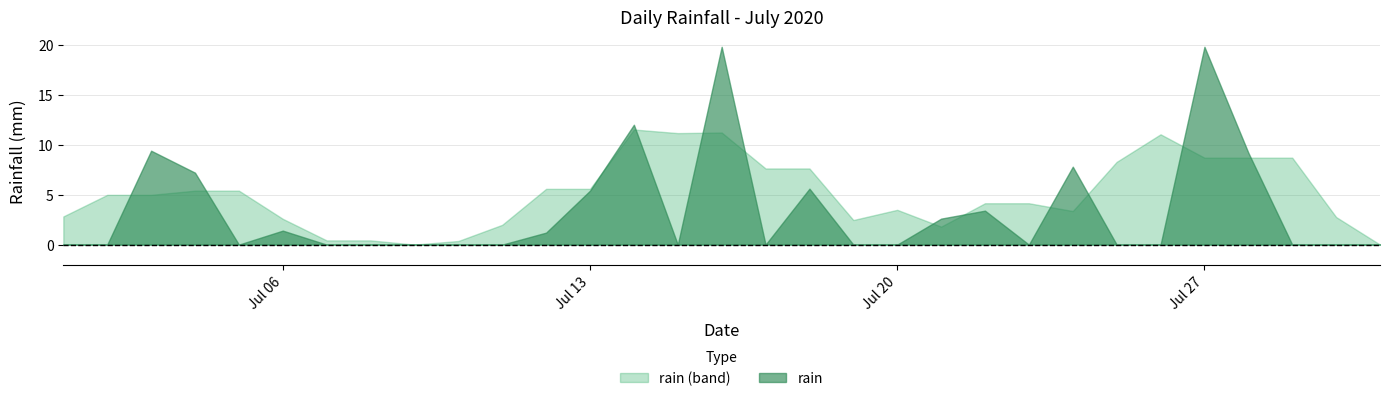

List the labels in order of value, smallest first.

2020-07-01, 2020-07-02, 2020-07-05, 2020-07-07, 2020-07-08, 2020-07-09, 2020-07-10, 2020-07-11, 2020-07-15, 2020-07-17, 2020-07-19, 2020-07-20, 2020-07-23, 2020-07-25, 2020-07-26, 2020-07-29, 2020-07-30, 2020-07-31, 2020-07-12, 2020-07-06, 2020-07-21, 2020-07-22, 2020-07-13, 2020-07-18, 2020-07-04, 2020-07-24, 2020-07-28, 2020-07-03, 2020-07-14, 2020-07-16, 2020-07-27